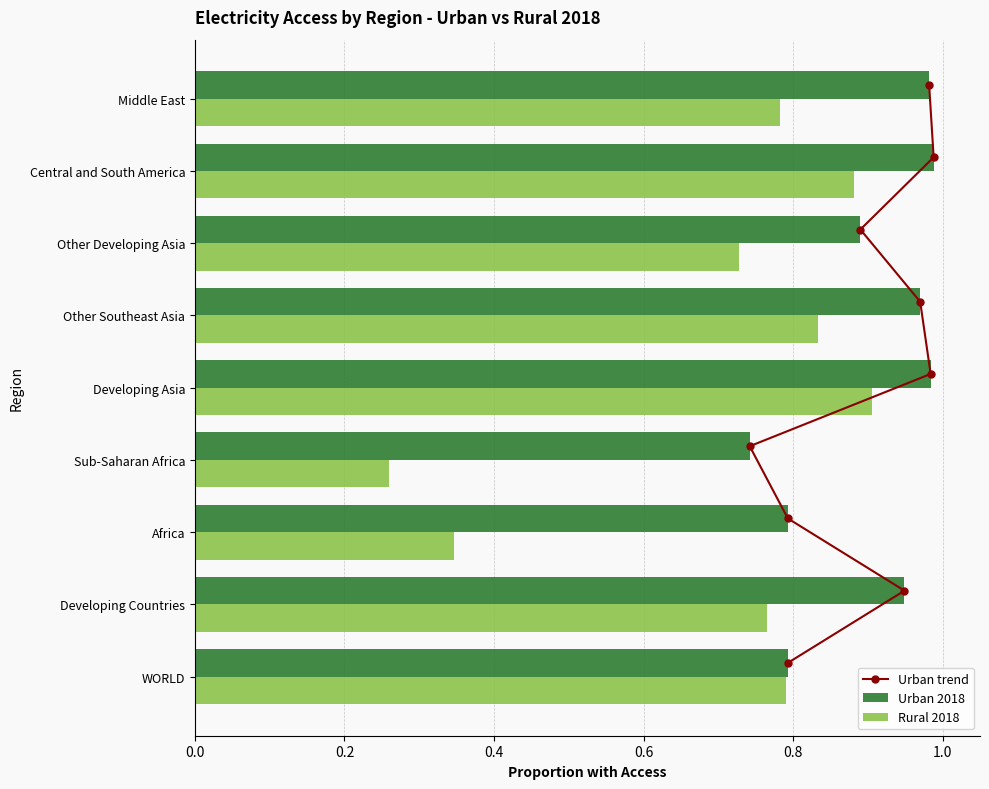

Where is Urban 2018 nearest to the value 0?

Sub-Saharan Africa